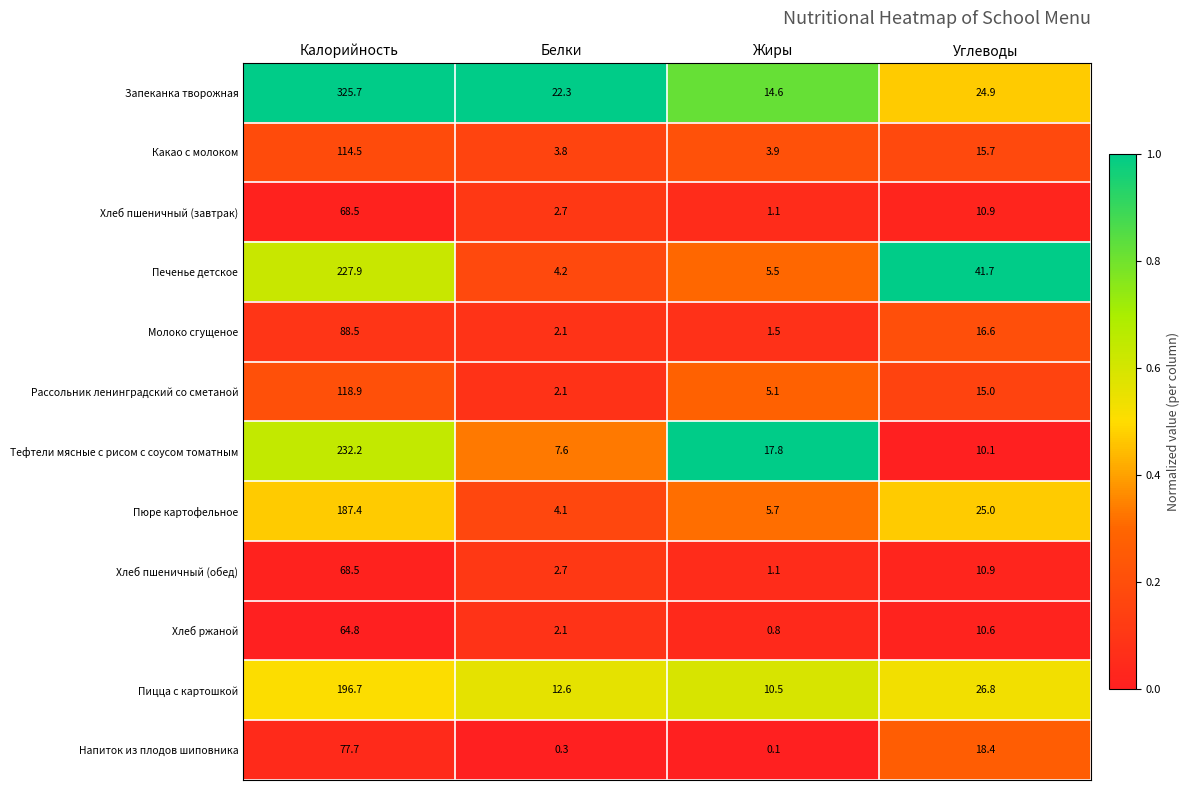

Count the number of categories in the chart.

4